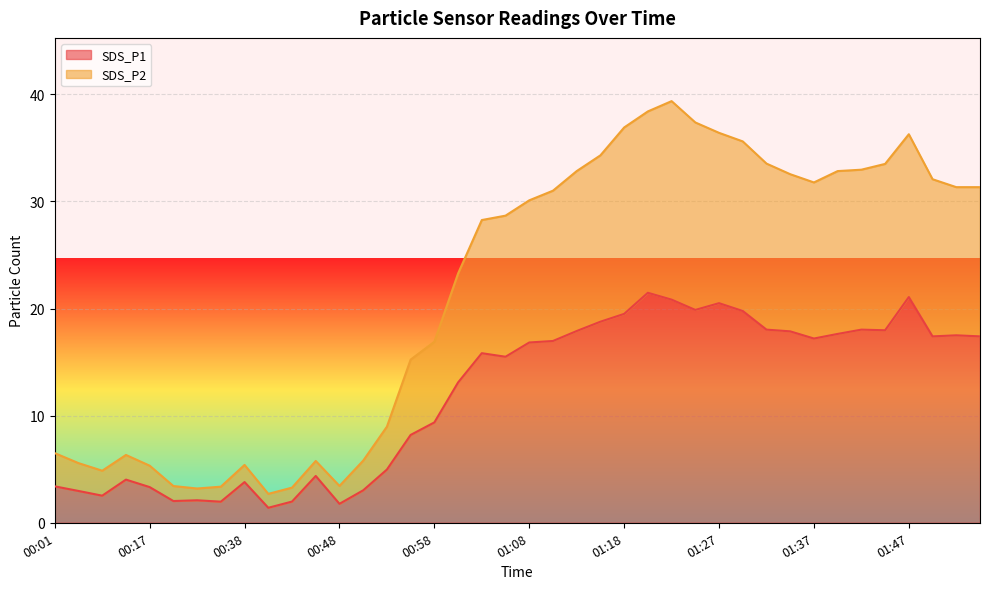

True or false: SDS_P1 and SDS_P2 cross at least once.

False